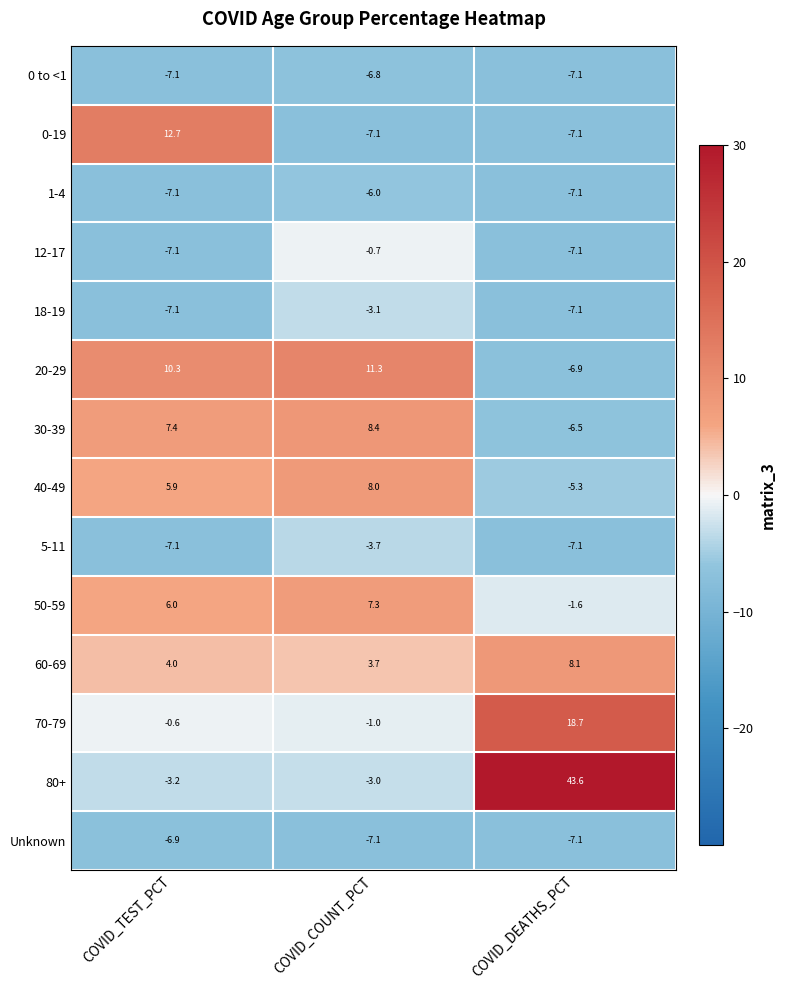

What is the maximum value shown in the chart?

43.6